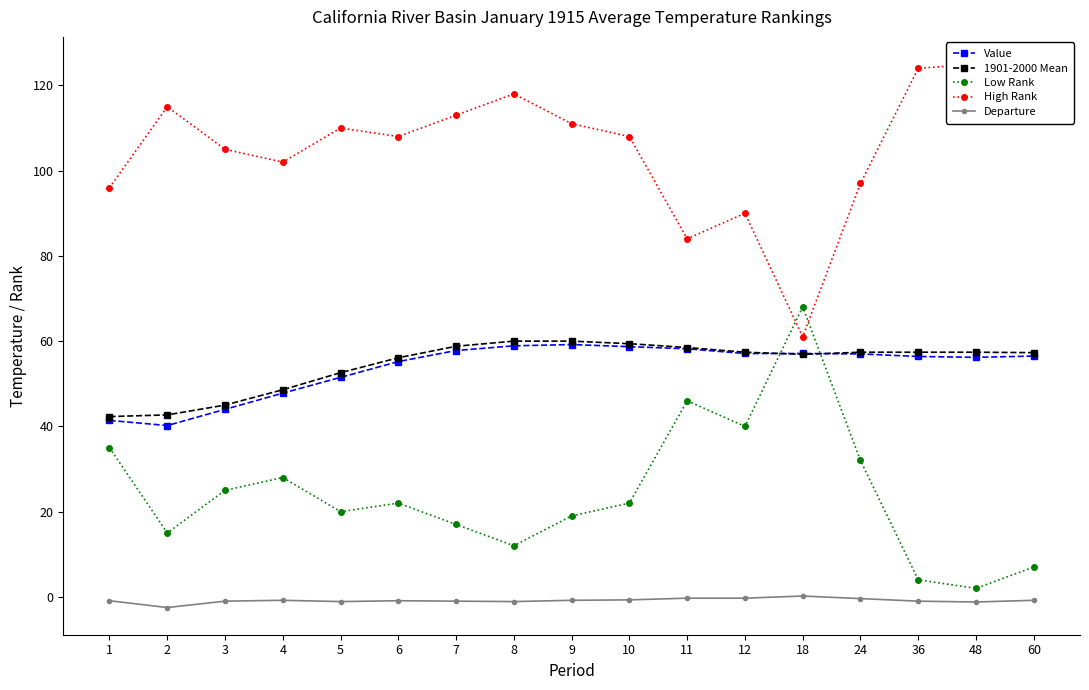

How many intersections are there between Low Rank and High Rank?

2